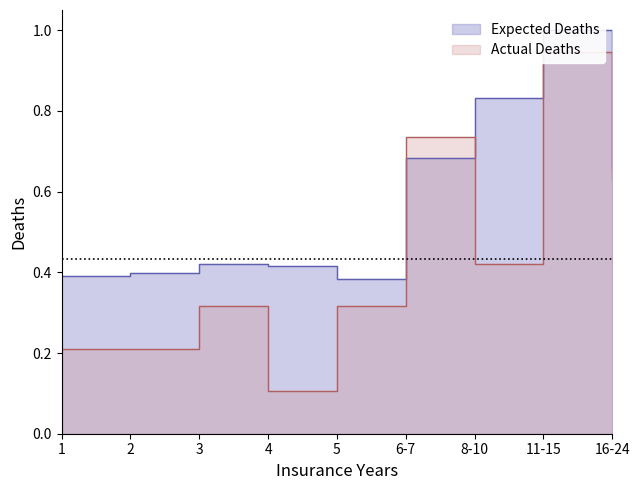

What is the minimum value shown in the chart?

0.1